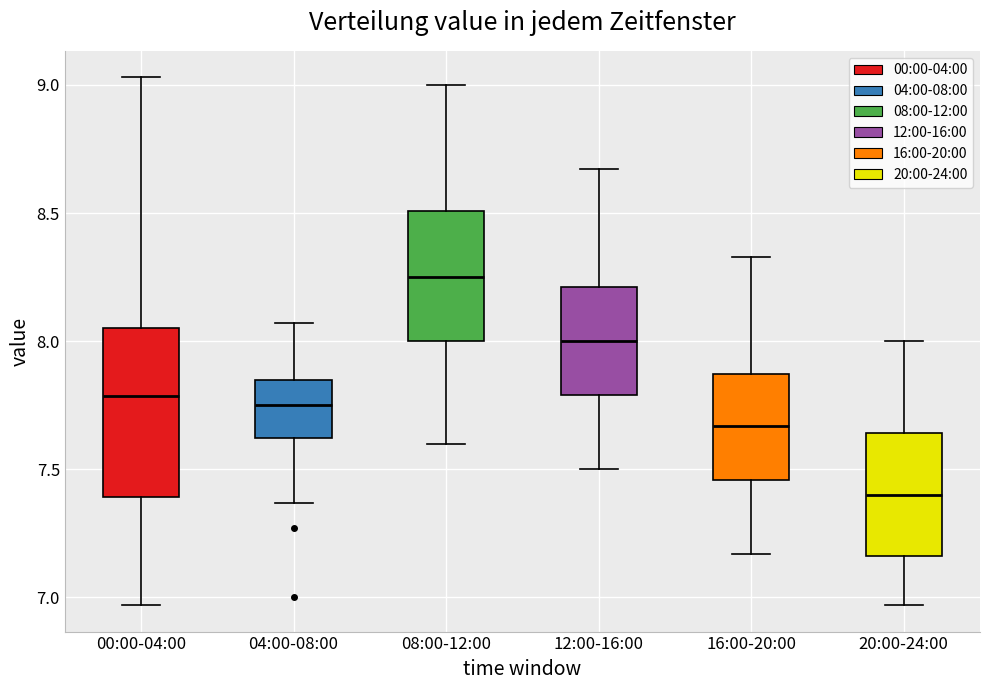

Reading left to right, read every box against the y-axis: the position of its median line, the range the box covers, and the ends of its whiskers. The values are not printed on the chart, so give them approximately, as read against the axis.

00:00-04:00: median 7.80, box 7.40 to 8.05, whiskers 6.95 to 9.05
04:00-08:00: median 7.75, box 7.60 to 7.85, whiskers 7.35 to 8.05
08:00-12:00: median 8.25, box 8.00 to 8.50, whiskers 7.60 to 9.00
12:00-16:00: median 8.00, box 7.80 to 8.20, whiskers 7.50 to 8.65
16:00-20:00: median 7.65, box 7.45 to 7.85, whiskers 7.15 to 8.35
20:00-24:00: median 7.40, box 7.15 to 7.65, whiskers 6.95 to 8.00